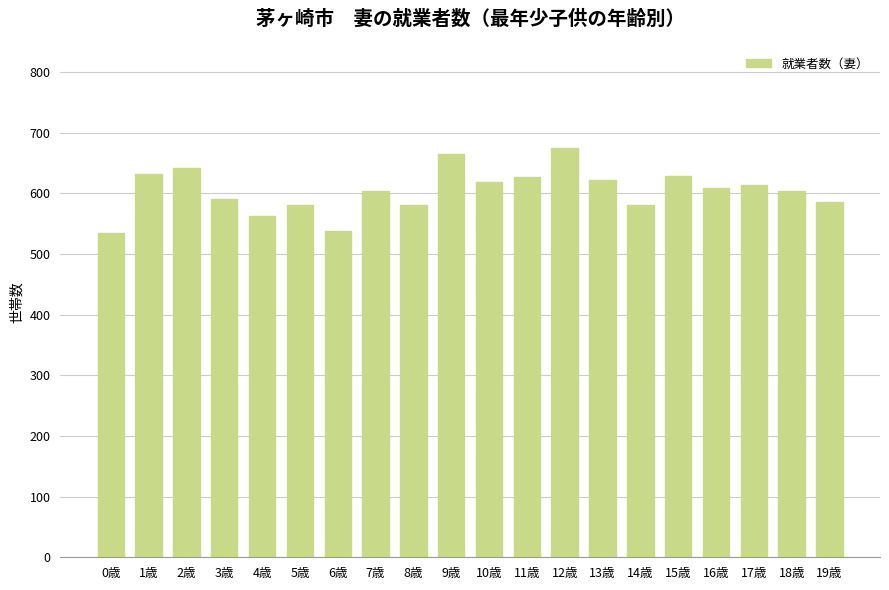

What is the smallest value displayed?

534